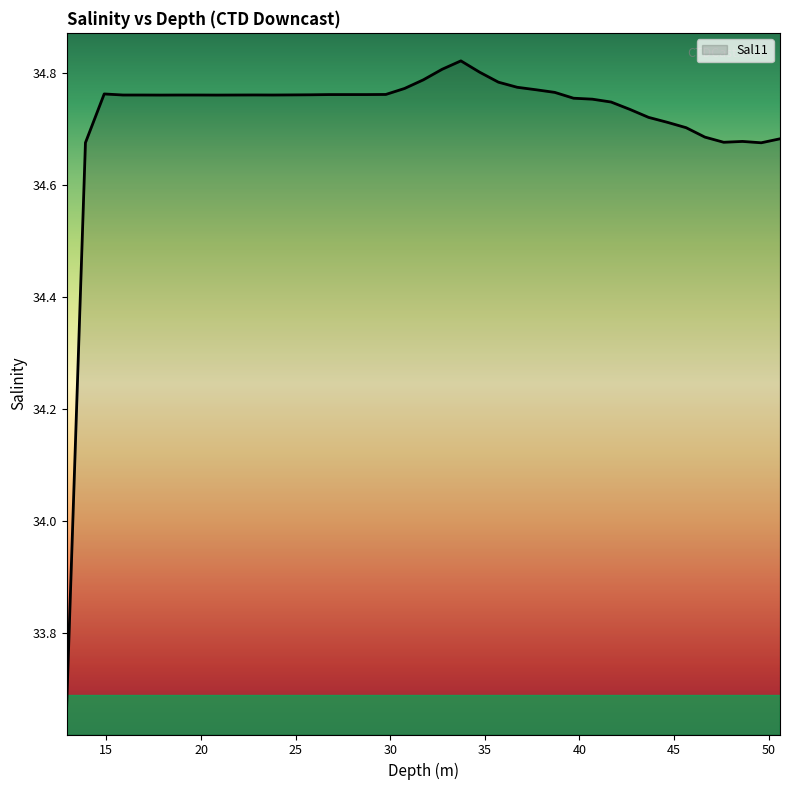

What is the difference between the maximum and minimum values?

1.2